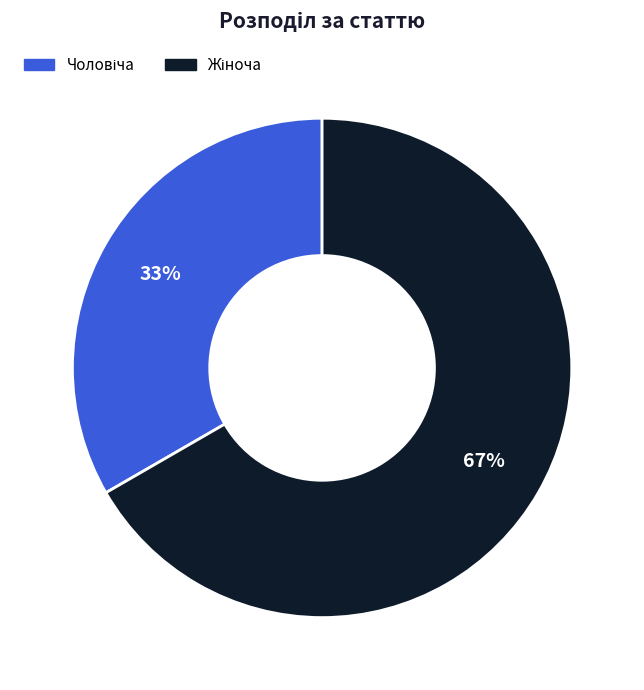

To the nearest percent, what is the average slice percentage?

50%